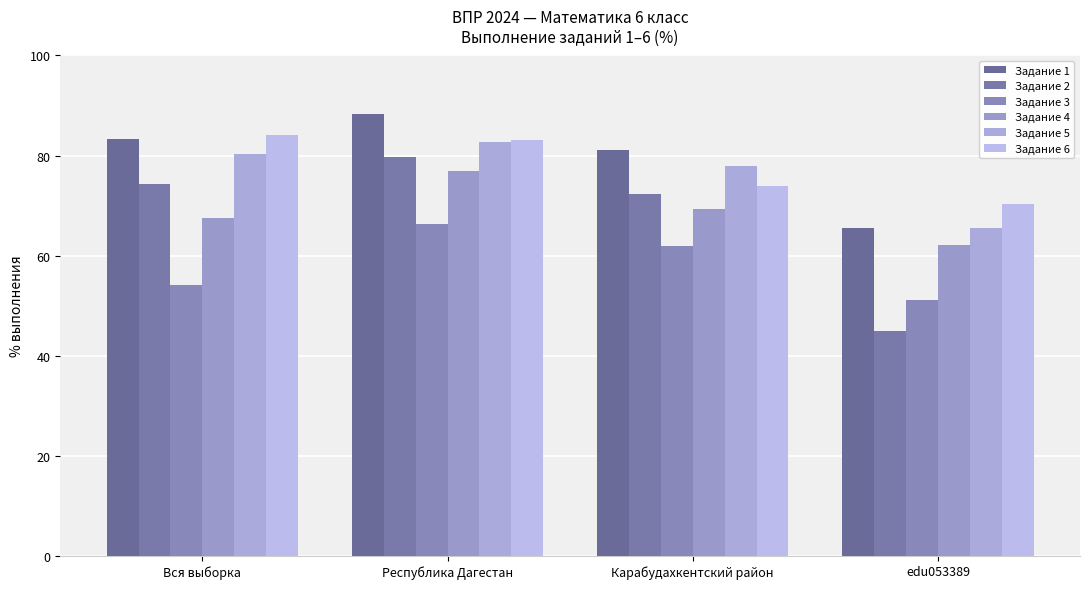

Count the number of data series in this chart.

6